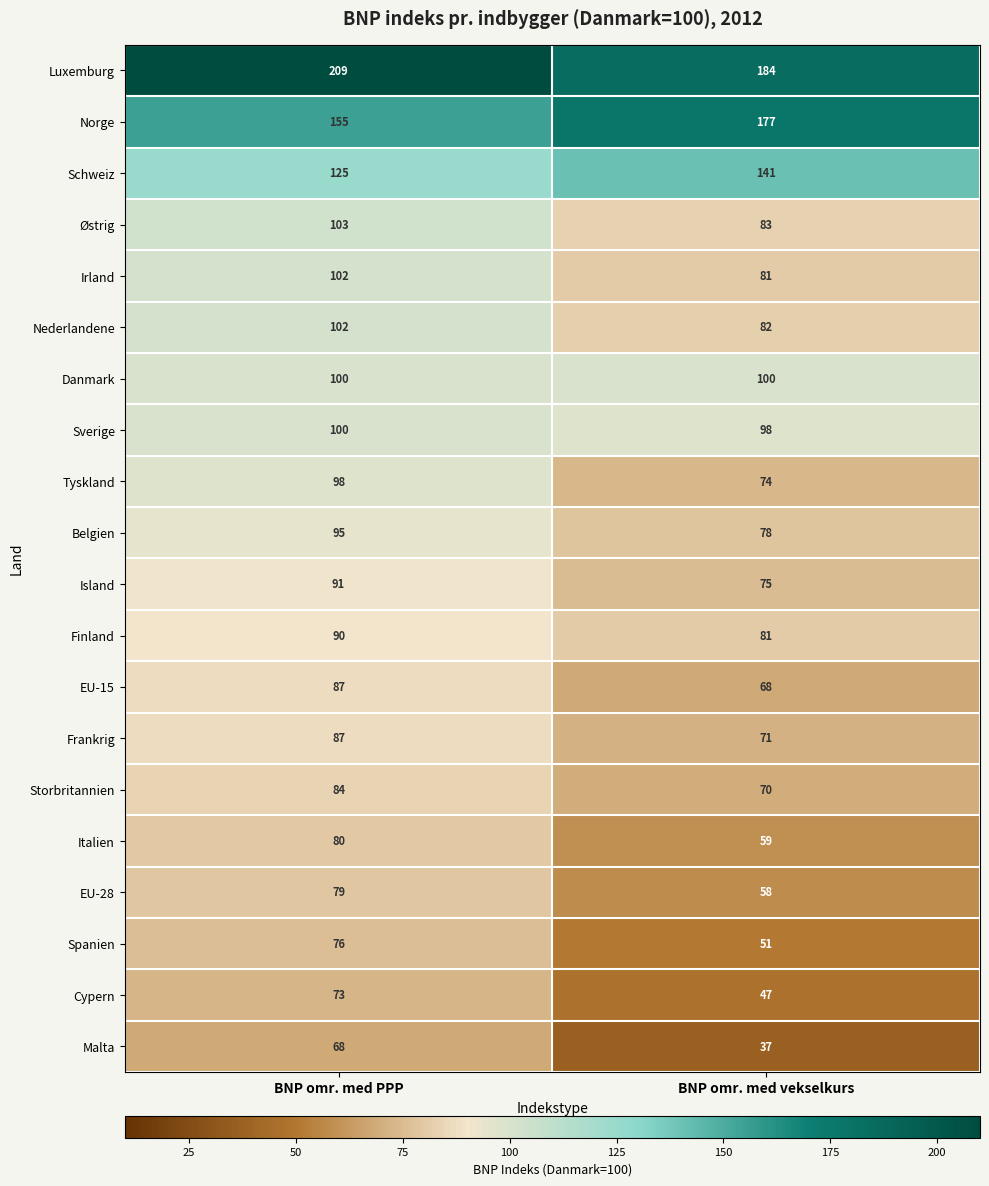

What is the approximate value of Tyskland at BNP omr. med PPP?

98